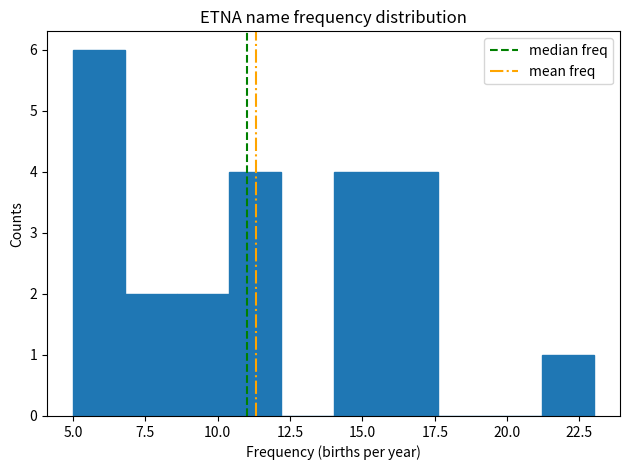

Around what value on the x-axis is the tallest bar? Give the approximate position of its centre, as read against the axis.

6.0